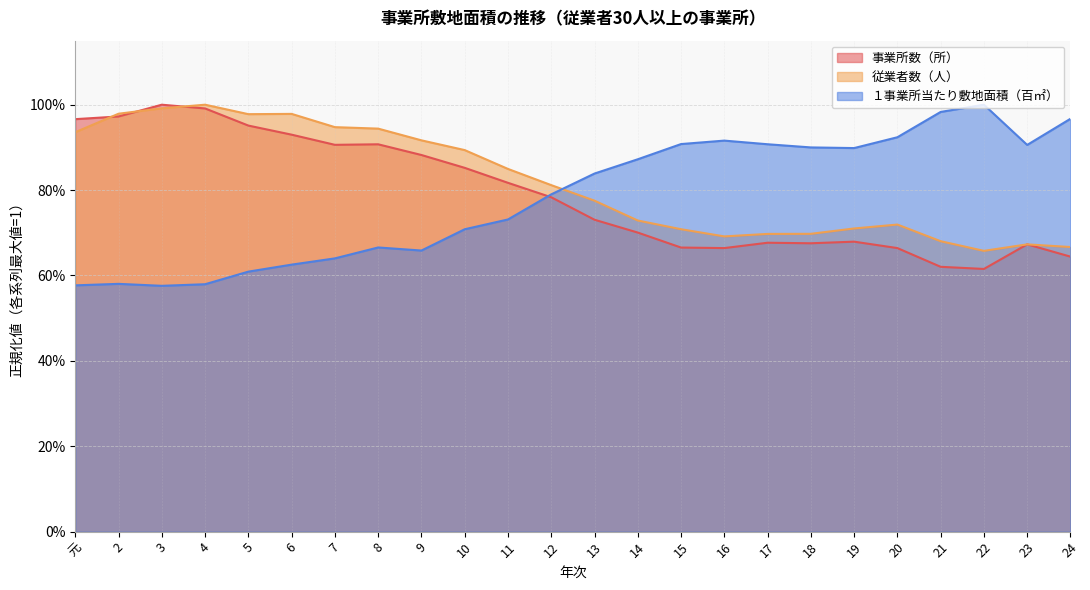

What is the total value across all series at 6?

2.5